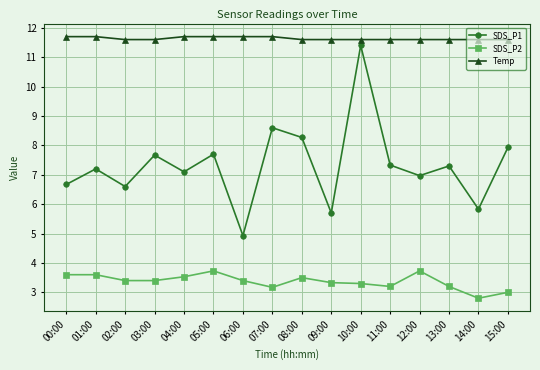

What is the difference between the highest and lowest values at 07:00?

8.5